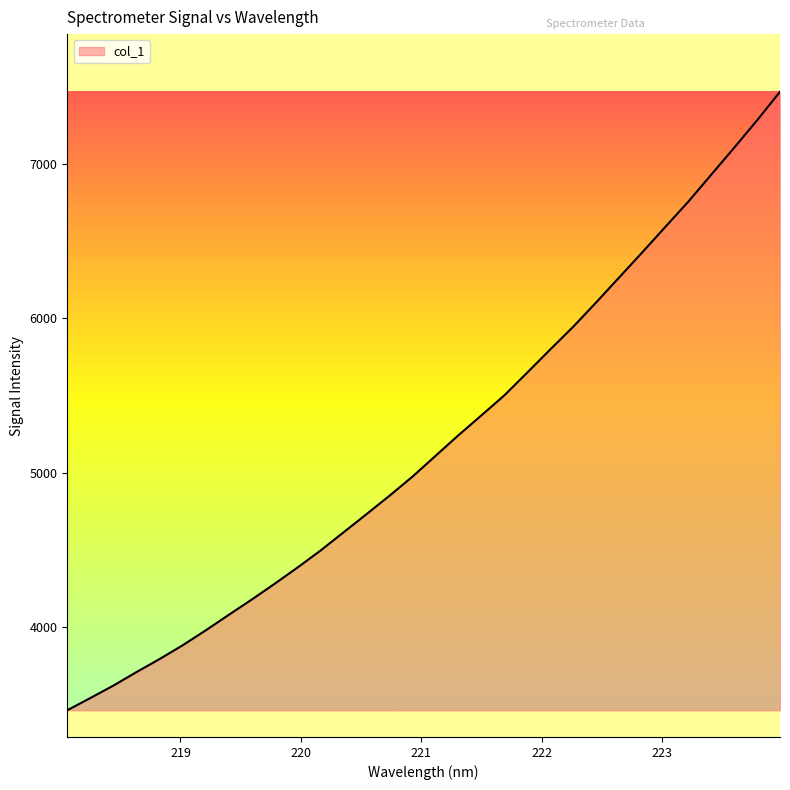

What is the difference between the maximum and minimum values?

4005.7